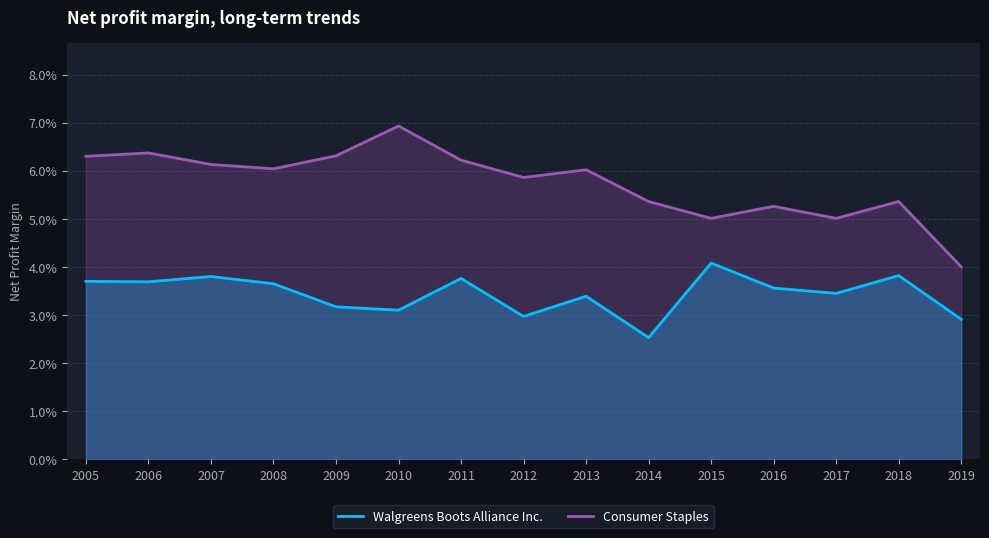

Does the chart display data point markers on the line(s)?

No